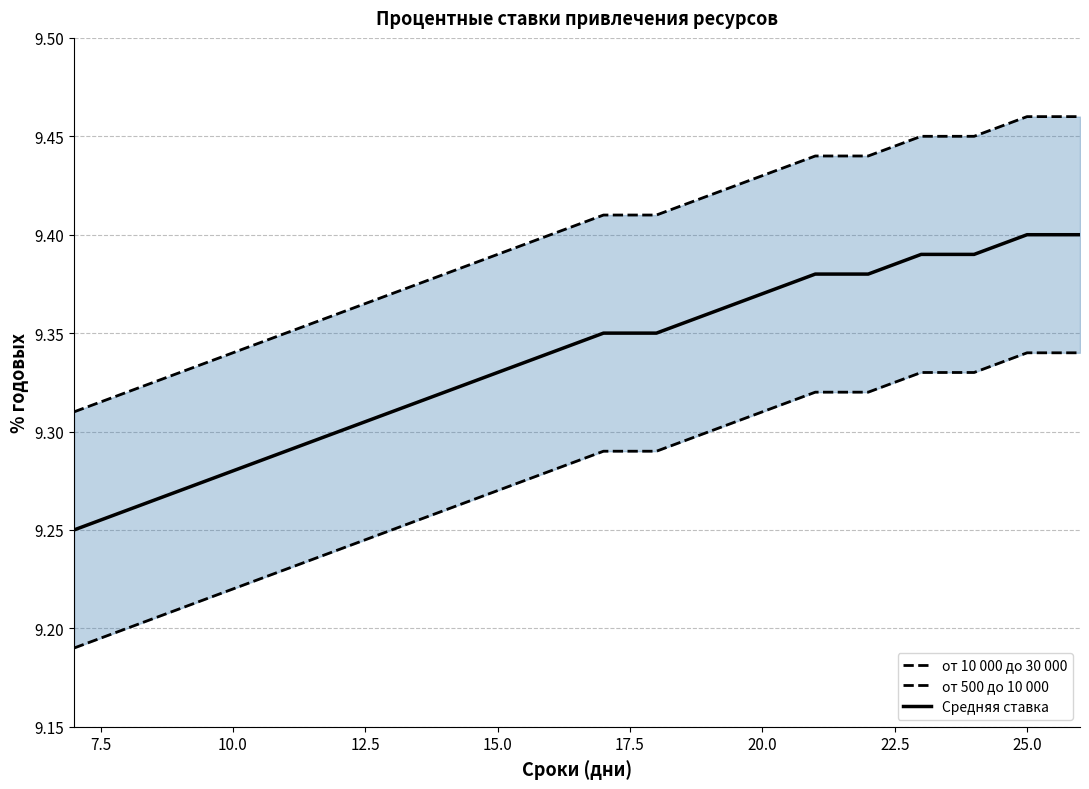

The value of Средняя ставка at 25.0 is 14.4. True or false?

False